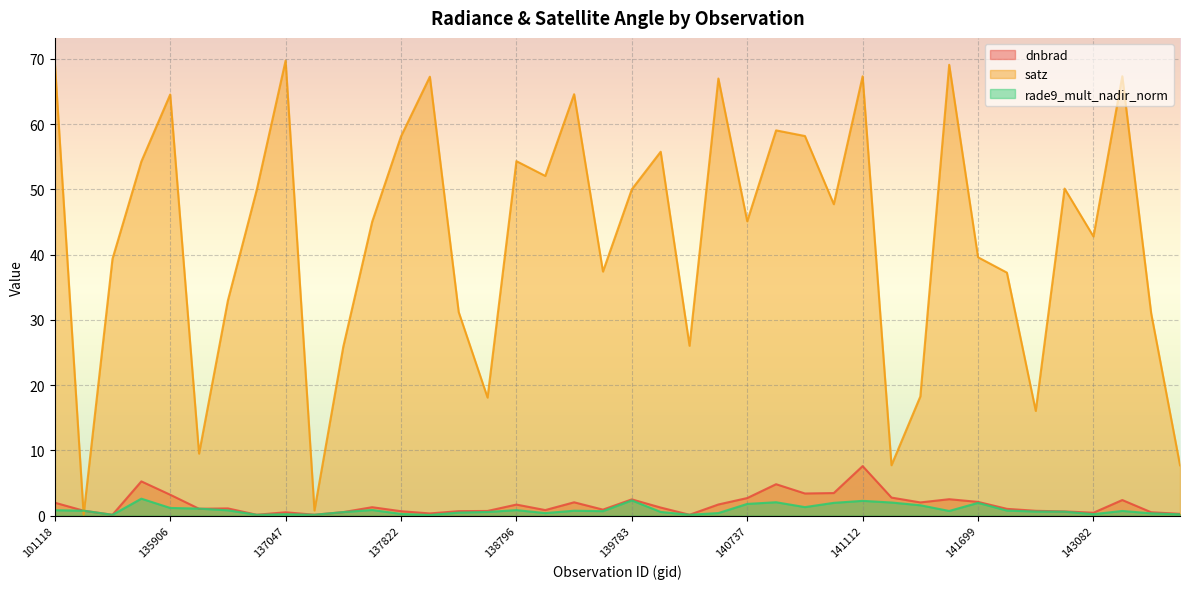

At which category is the sum across all series the highest?

141112